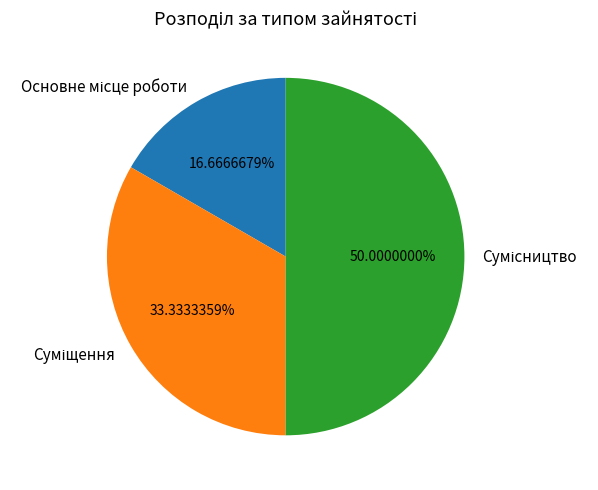

Count the number of slices in the pie.

3